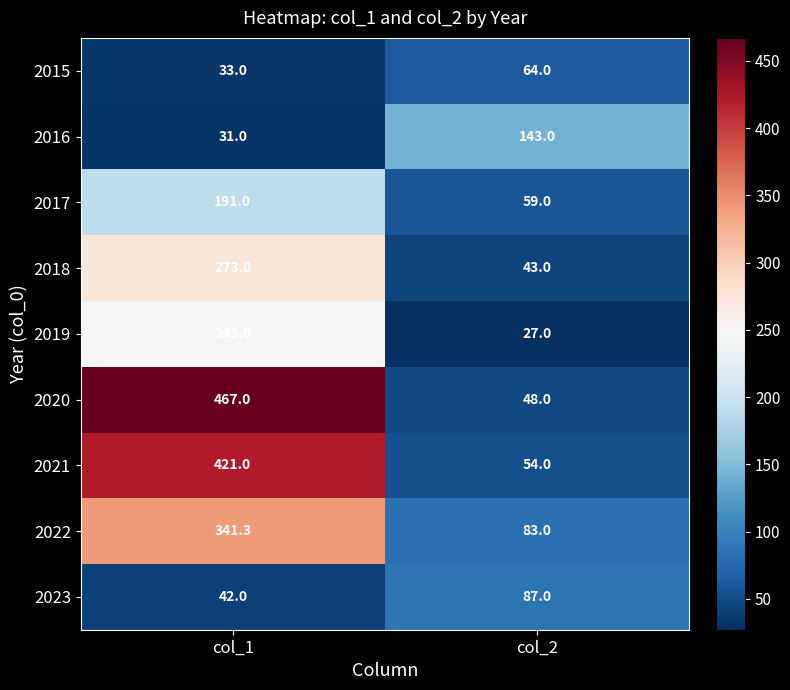

What is the difference between the maximum and minimum values in the 2016 series?

112.0